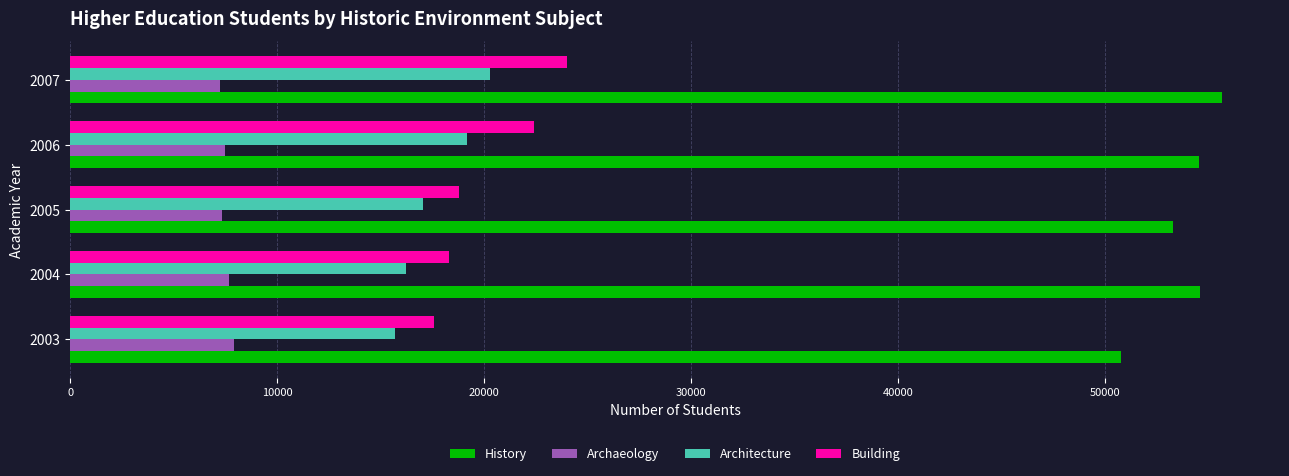

Which series has the widest spread of values?

Building